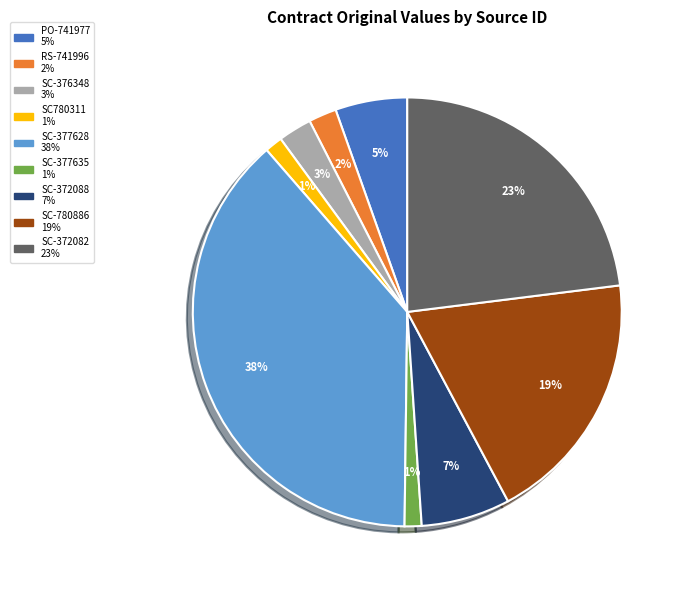

To the nearest percent, what is the combined percentage of SC-372088 and SC-377635?

8%